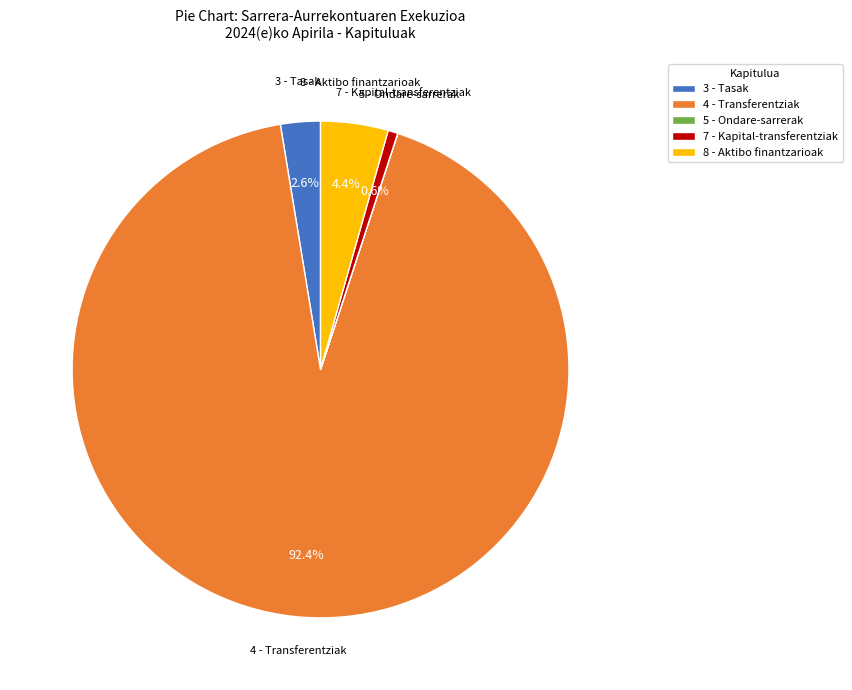

To the nearest percent, what is the difference between the largest and smallest slice percentages?

92%